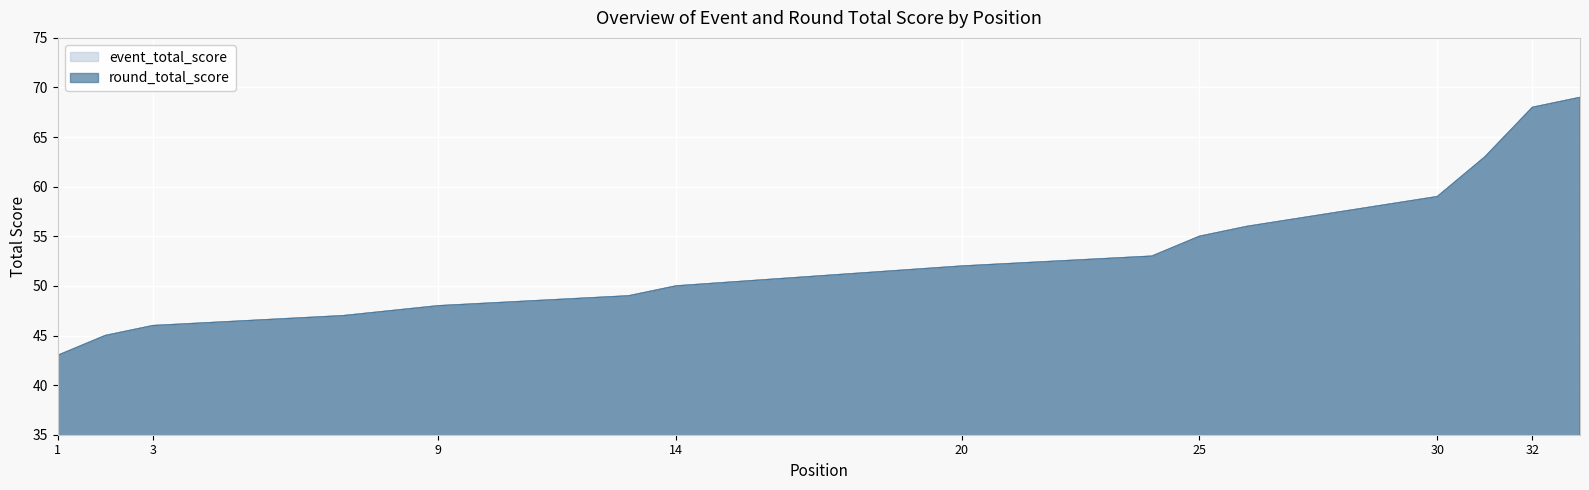

At which label does round_total_score first exceed 51?

20